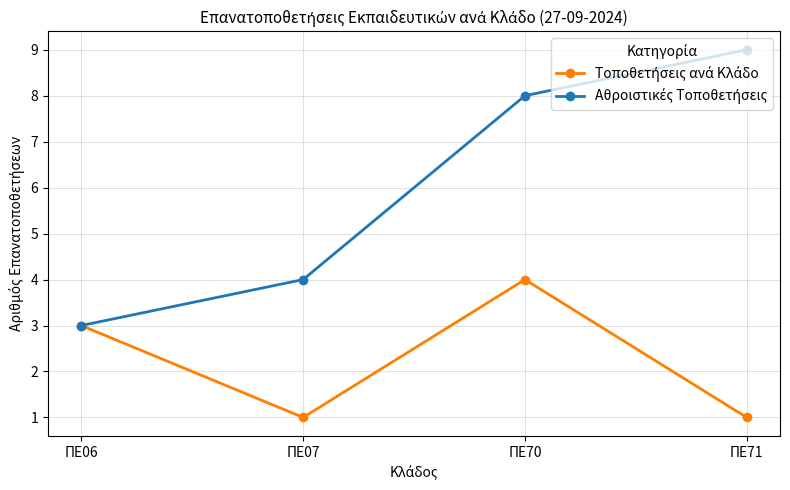

What is the total value across all series at ΠΕ71?

10